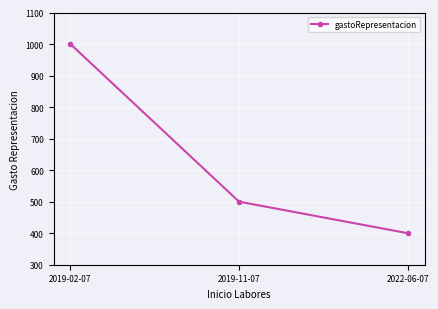

Which has a higher value, 2022-06-07 or 2019-02-07?

2019-02-07